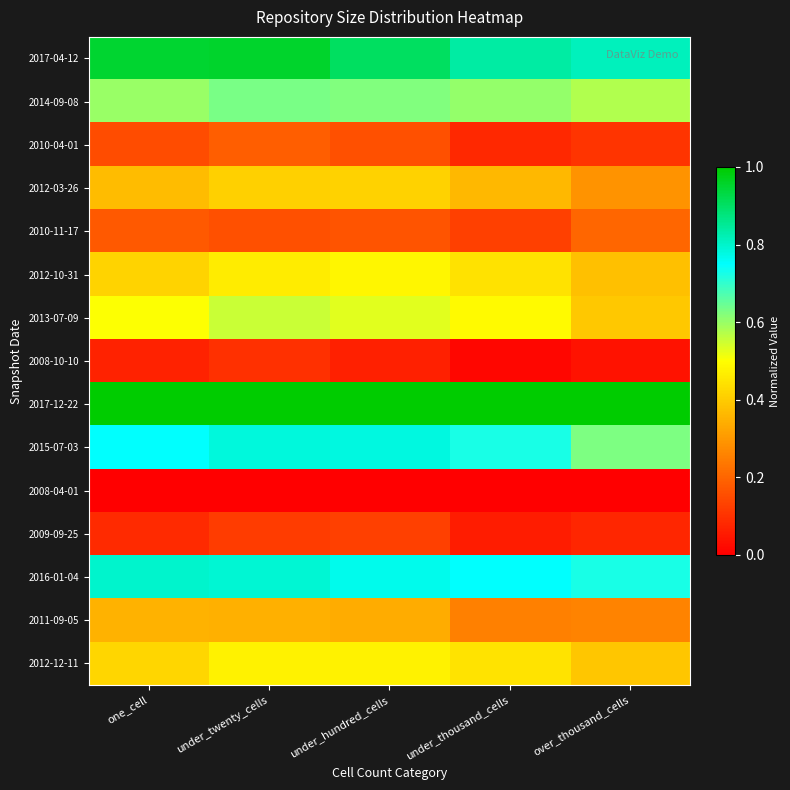

What is the total value across all series at under_hundred_cells?

6.8